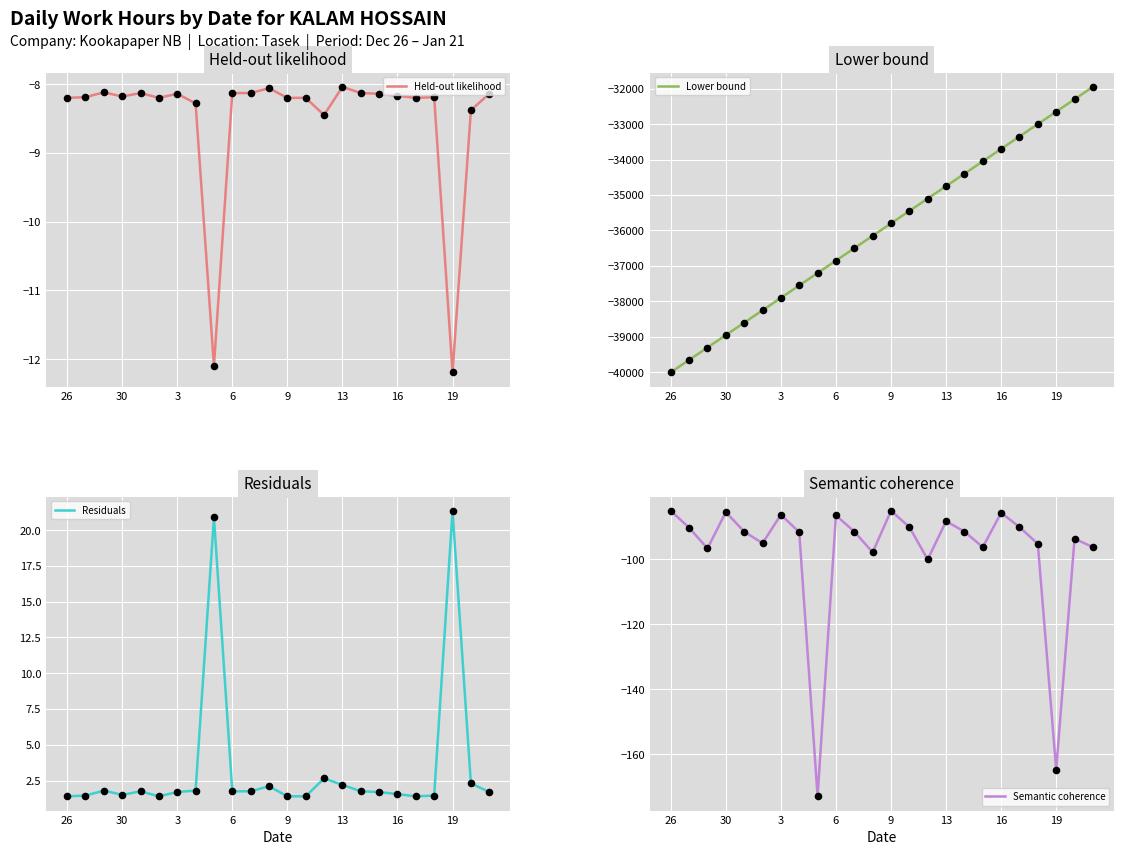

What are all the series names shown in the legend?

Held-out likelihood, Lower bound, Residuals, Semantic coherence